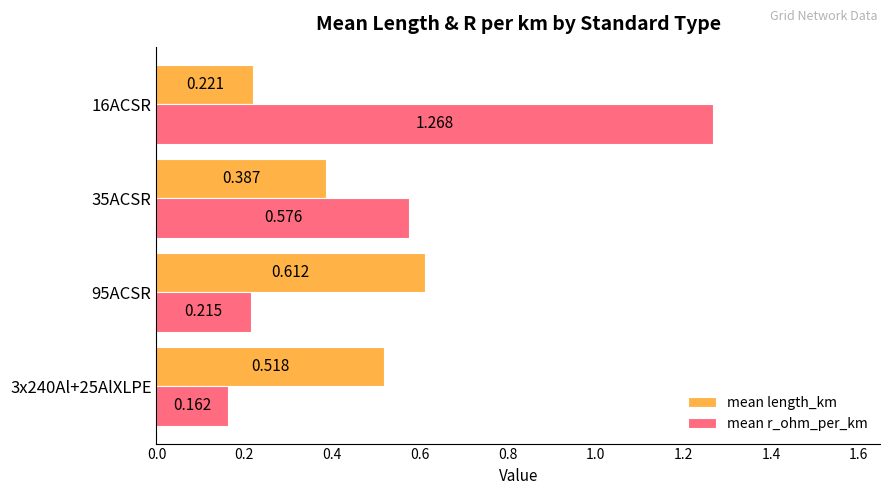

Rank the series by their maximum value, from lowest to highest.

mean length_km, mean r_ohm_per_km